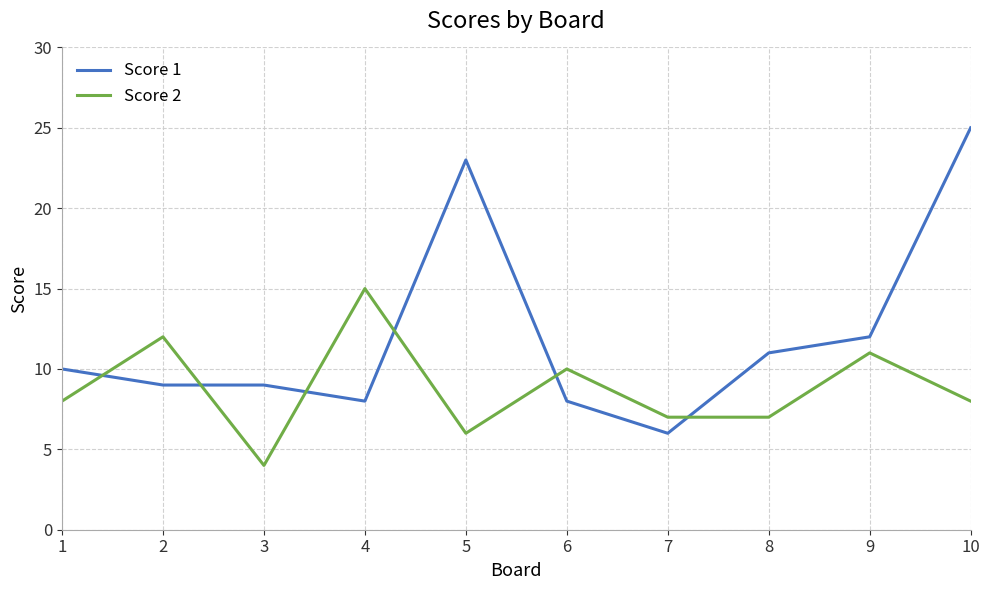

Reading left to right, extract all data points from this chart.

Score 1: 1=10	2=9	3=9	4=8	5=23	6=8	7=6	8=11	9=12	10=25
Score 2: 1=8	2=12	3=4	4=15	5=6	6=10	7=7	8=7	9=11	10=8